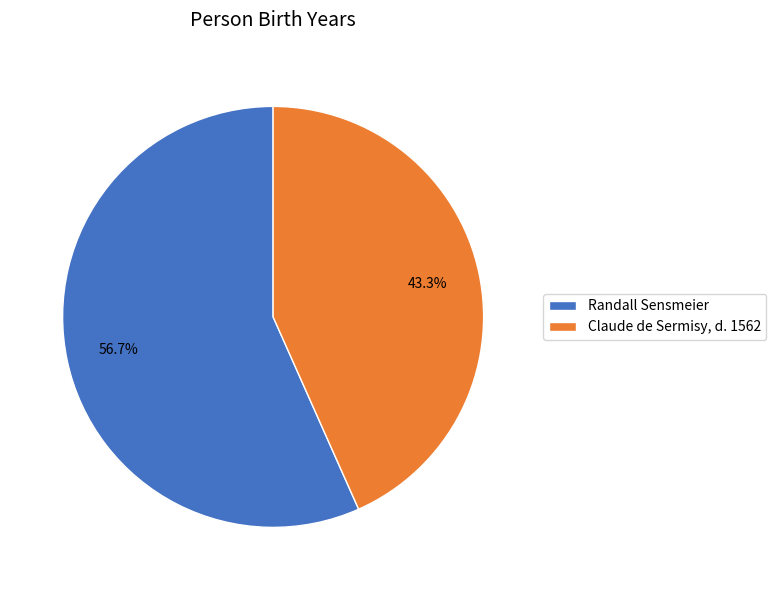

To the nearest percent, what is the difference between the largest and smallest slice percentages?

13%